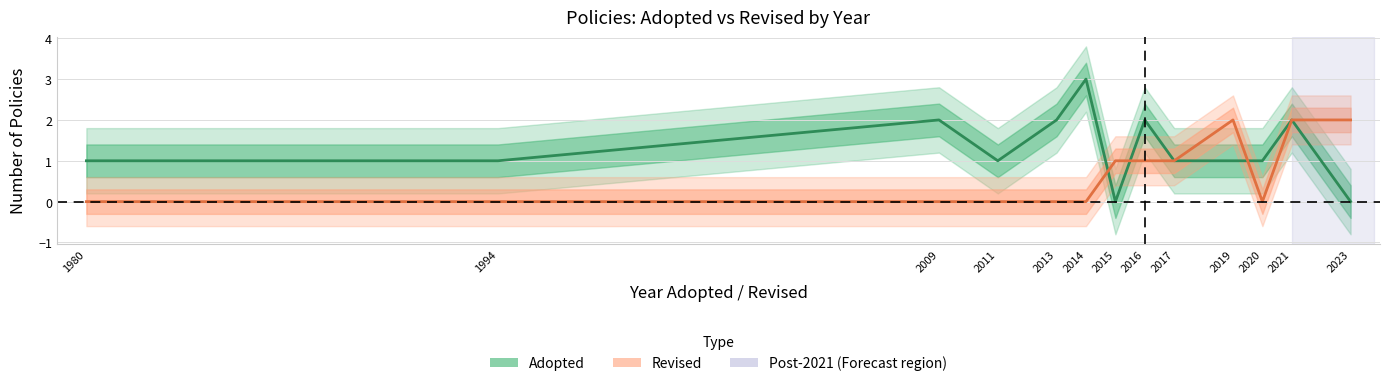

Which category has the highest value in the Adopted series?

2014